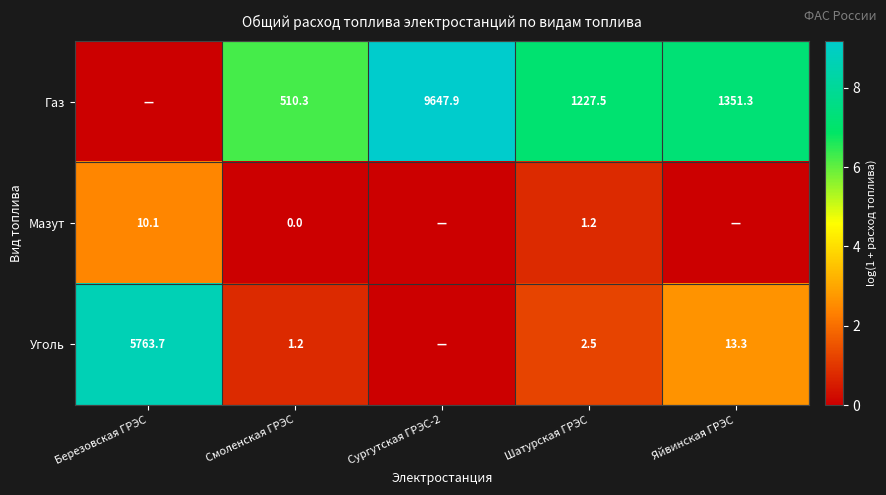

Is it true that Мазут equals 0.5 at Шатурская ГРЭС?

False